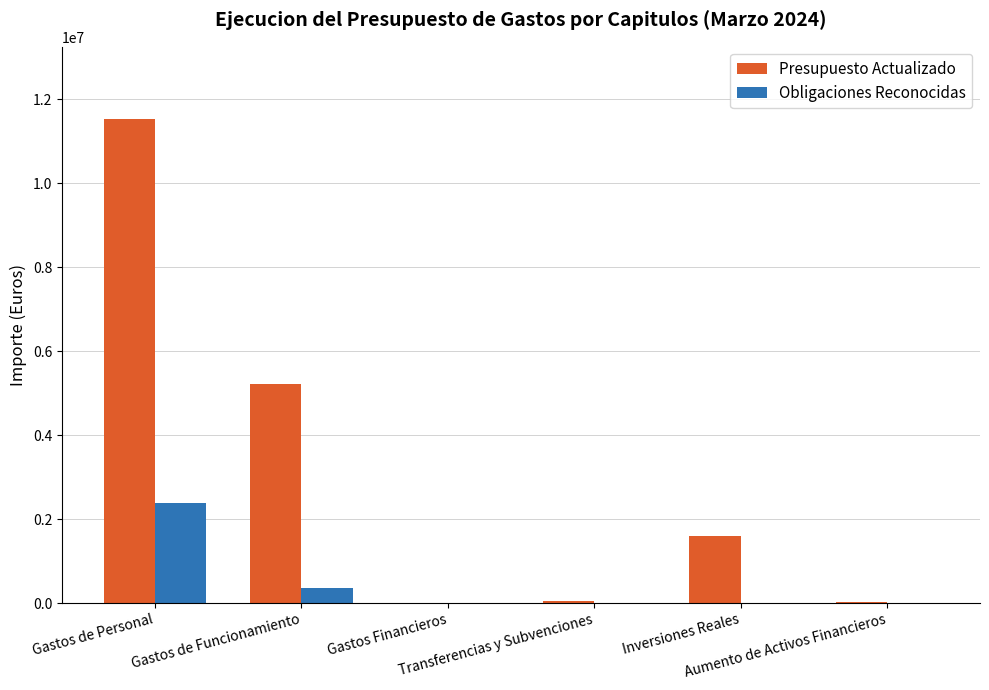

At which category does the chart reach its peak across all series?

Gastos de Personal